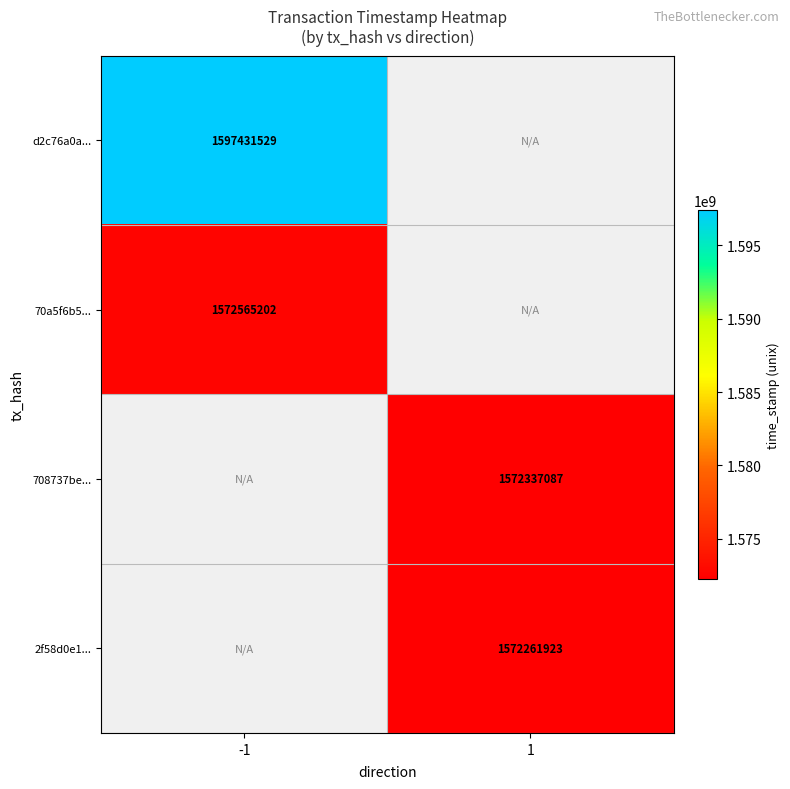

The value of d2c76a0a... at -1 is 709301870. True or false?

False